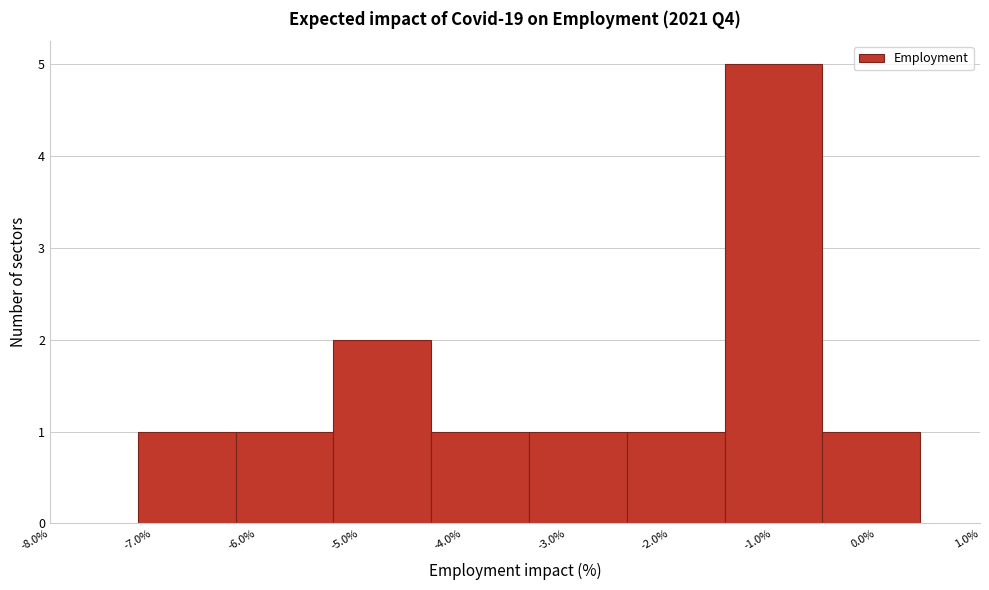

Over which range of the x-axis is the bar tallest?

-1.5 to -0.5